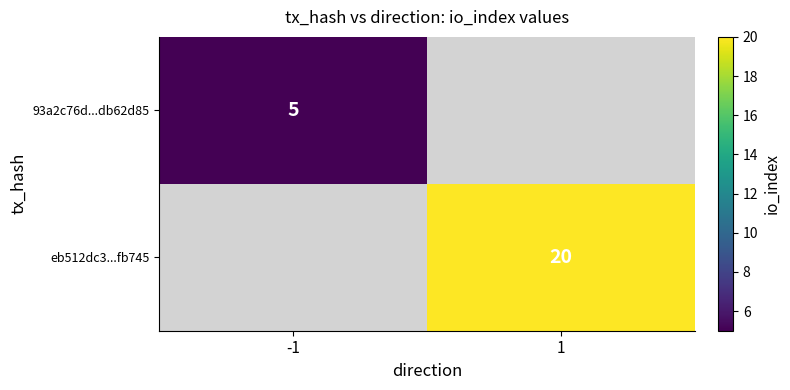

What is the greatest value displayed?

20.0